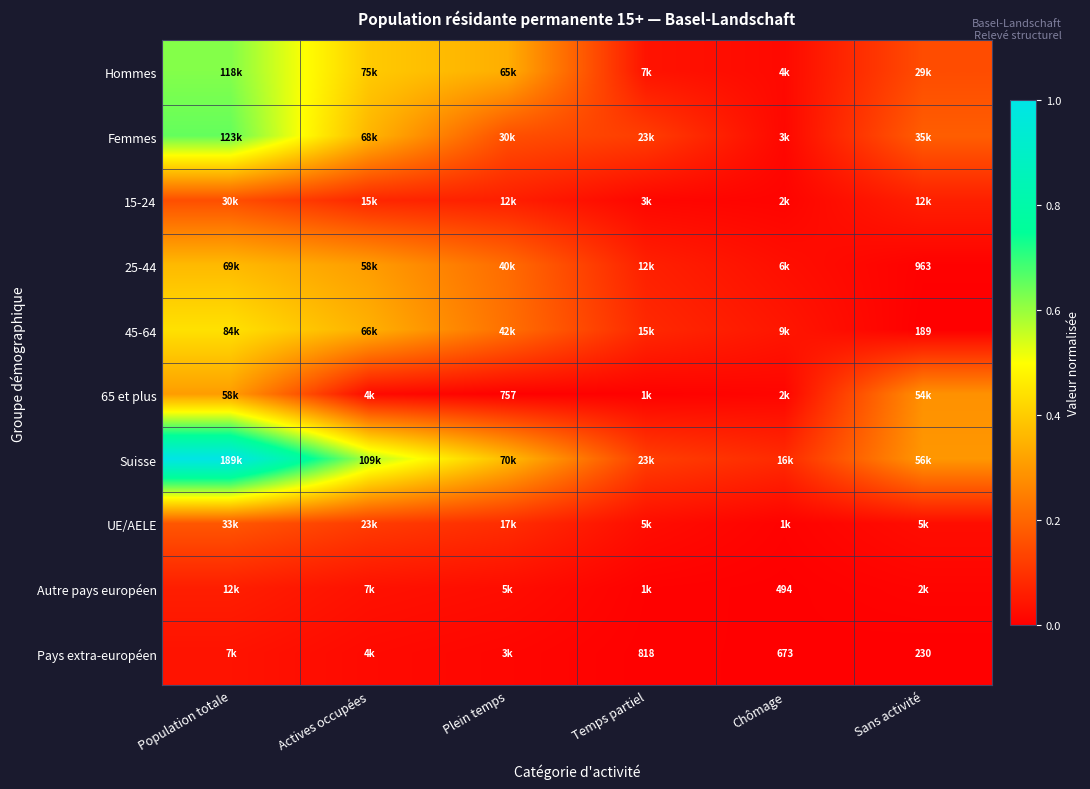

True or false: 45-64 has a value of 0.2 at Plein temps.

True